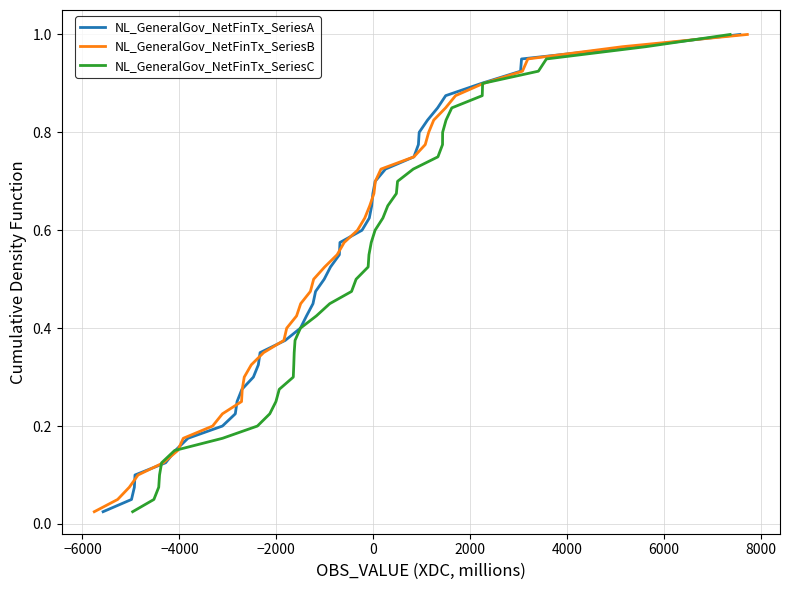

Reading left to right, list all the values displayed in this chart.

NL_GeneralGov_NetFinTx_SeriesA: 0.0	0.1	0.1	0.1	0.1	0.1	0.2	0.2	0.2	0.2	0.3	0.3	0.3	0.3	0.4	0.4	0.4	0.5	0.5	0.5	0.5	0.6	0.6	0.6	0.6	0.7	0.7	0.7	0.7	0.8	0.8	0.8	0.8	0.8	0.9	0.9	0.9	0.9	1.0	1.0
NL_GeneralGov_NetFinTx_SeriesB: 0.0	0.1	0.1	0.1	0.1	0.1	0.2	0.2	0.2	0.2	0.3	0.3	0.3	0.3	0.4	0.4	0.4	0.5	0.5	0.5	0.5	0.6	0.6	0.6	0.6	0.7	0.7	0.7	0.7	0.8	0.8	0.8	0.8	0.8	0.9	0.9	0.9	0.9	1.0	1.0
NL_GeneralGov_NetFinTx_SeriesC: 0.0	0.1	0.1	0.1	0.1	0.1	0.2	0.2	0.2	0.2	0.3	0.3	0.3	0.3	0.4	0.4	0.4	0.5	0.5	0.5	0.5	0.6	0.6	0.6	0.6	0.7	0.7	0.7	0.7	0.8	0.8	0.8	0.8	0.8	0.9	0.9	0.9	0.9	1.0	1.0